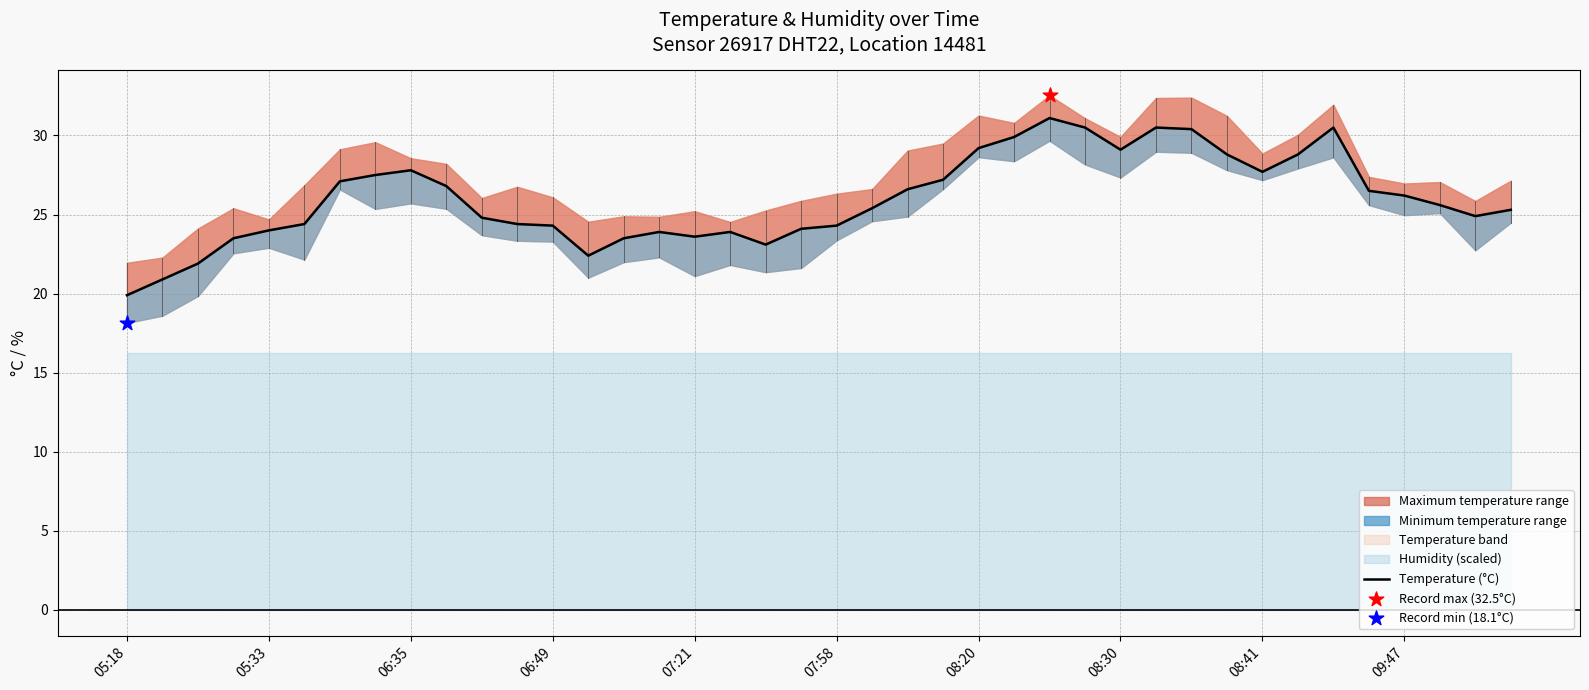

What is the ratio of the value at 07:58 to the value at 08:41?

0.9